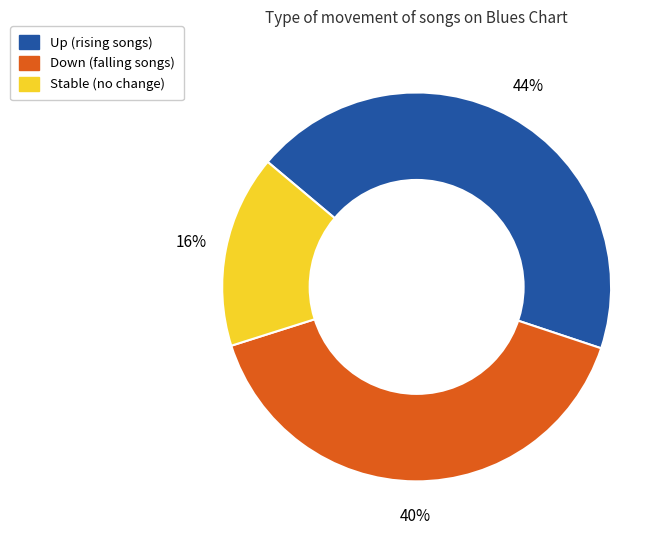

To the nearest percent, what is the average slice percentage?

33%